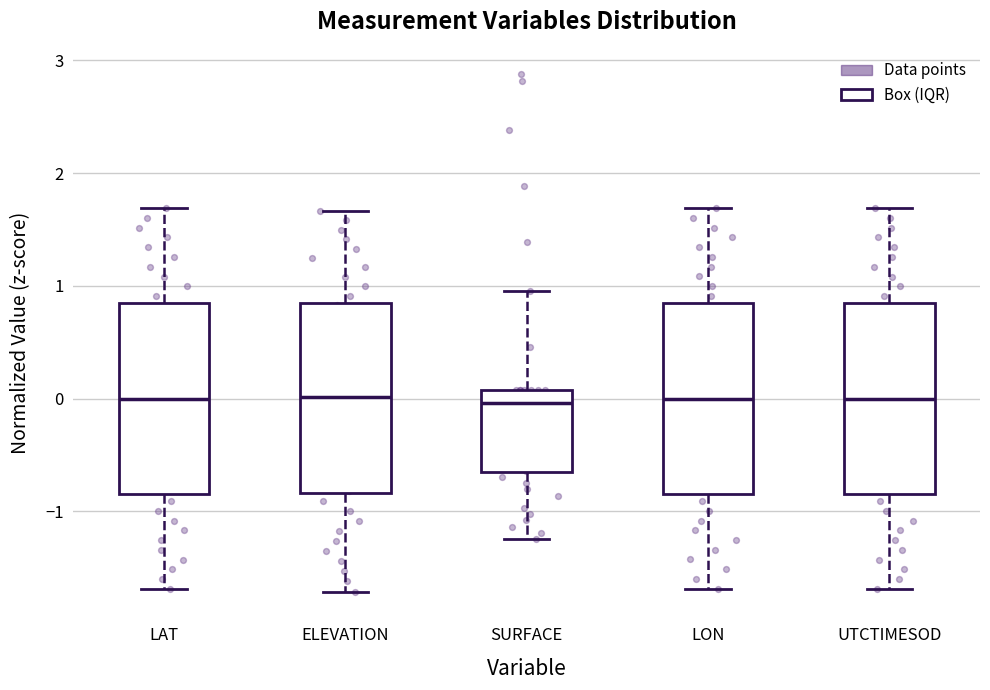

Reading left to right, read every box against the y-axis: the position of its median line, the range the box covers, and the ends of its whiskers. The values are not printed on the chart, so give them approximately, as read against the axis.

LAT: median 0.0, box -0.8 to 0.8, whiskers -1.7 to 1.7
ELEVATION: median 0.0, box -0.8 to 0.8, whiskers -1.7 to 1.7
SURFACE: median 0.0, box -0.7 to 0.1, whiskers -1.2 to 1.0
LON: median 0.0, box -0.8 to 0.8, whiskers -1.7 to 1.7
UTCTIMESOD: median 0.0, box -0.8 to 0.8, whiskers -1.7 to 1.7